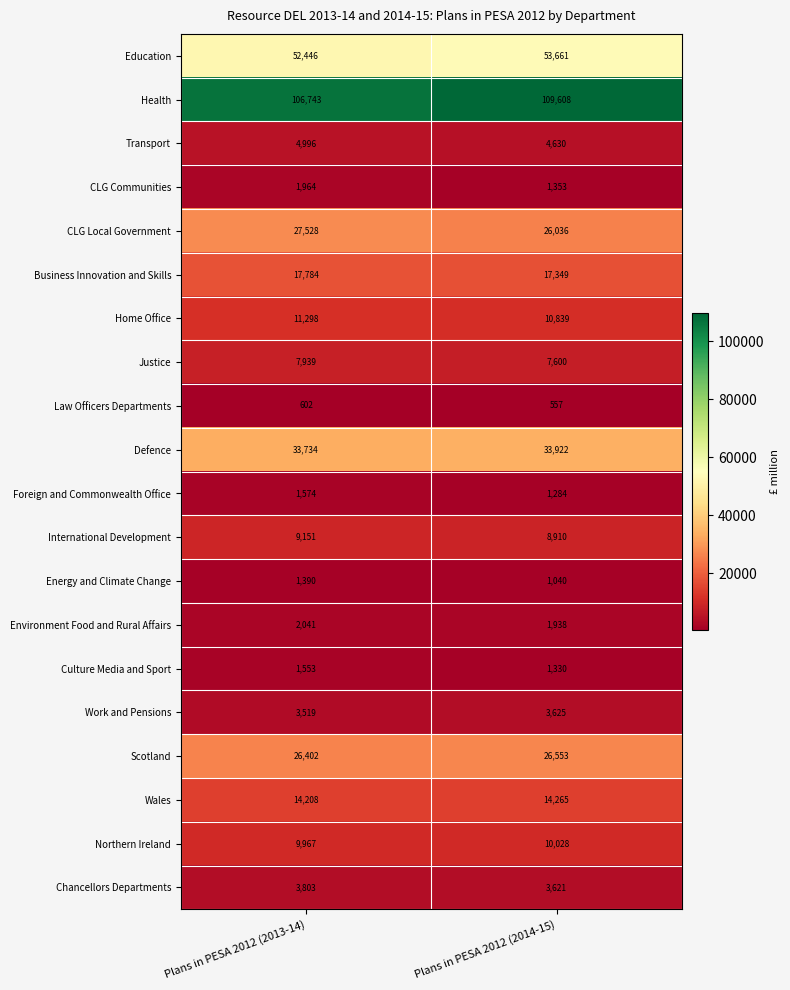

The value of Northern Ireland at Plans in PESA 2012 (2013-14) is 6553. True or false?

False